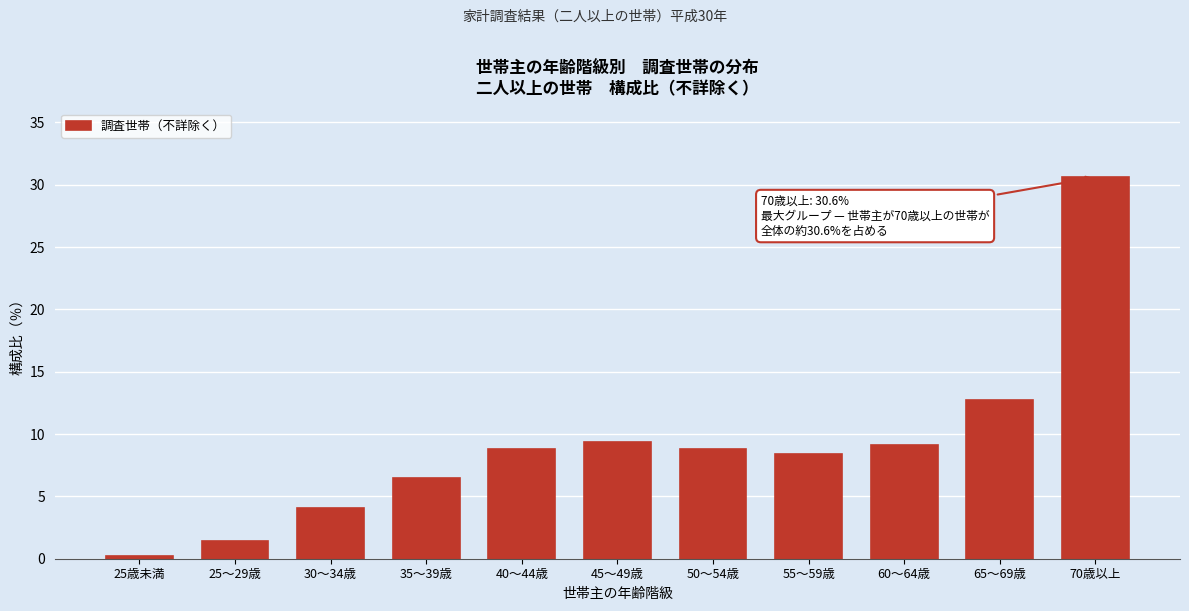

Reading right to left, list all the values displayed in this chart.

30.6	12.7	9.1	8.4	8.8	9.4	8.8	6.5	4.1	1.4	0.2